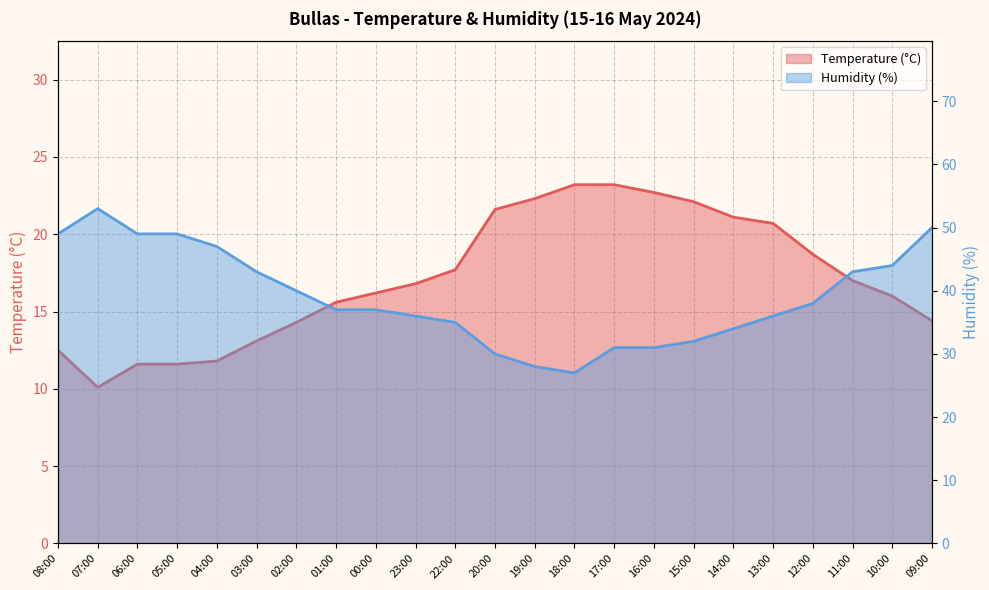

At which category is the sum across all series the highest?

09:00